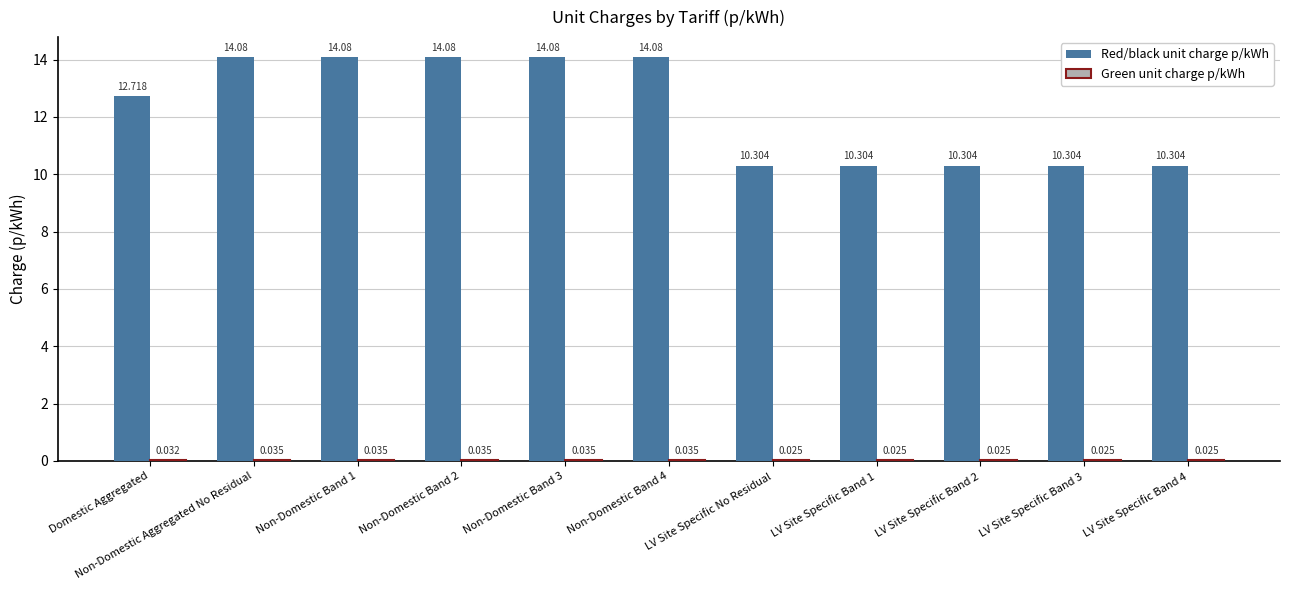

At which label does Red/black unit charge p/kWh first exceed 12?

Domestic Aggregated